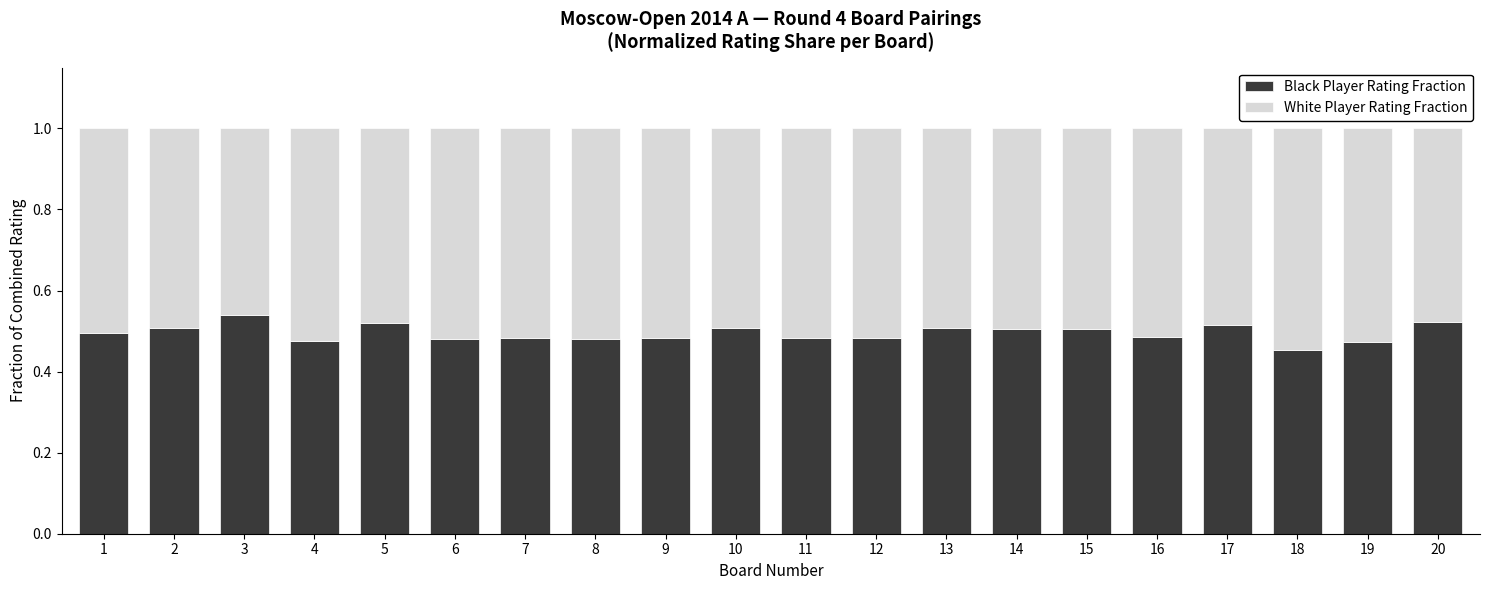

What is the sum of all Black Player Rating Fraction values?

9.9